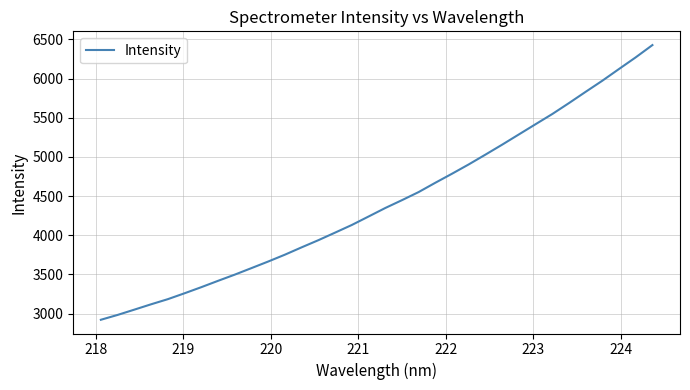

Reading left to right, transcribe all the data shown in this chart.

2920.2	2981.9	3049.4	3117.7	3183.1	3258.3	3336.0	3417.1	3496.2	3579.6	3663.6	3751.1	3844.7	3936.0	4032.6	4130.0	4237.9	4346.5	4446.9	4550.5	4669.4	4784.9	4903.8	5028.7	5155.7	5286.3	5416.9	5546.7	5686.5	5830.4	5972.3	6122.2	6270.7	6427.3